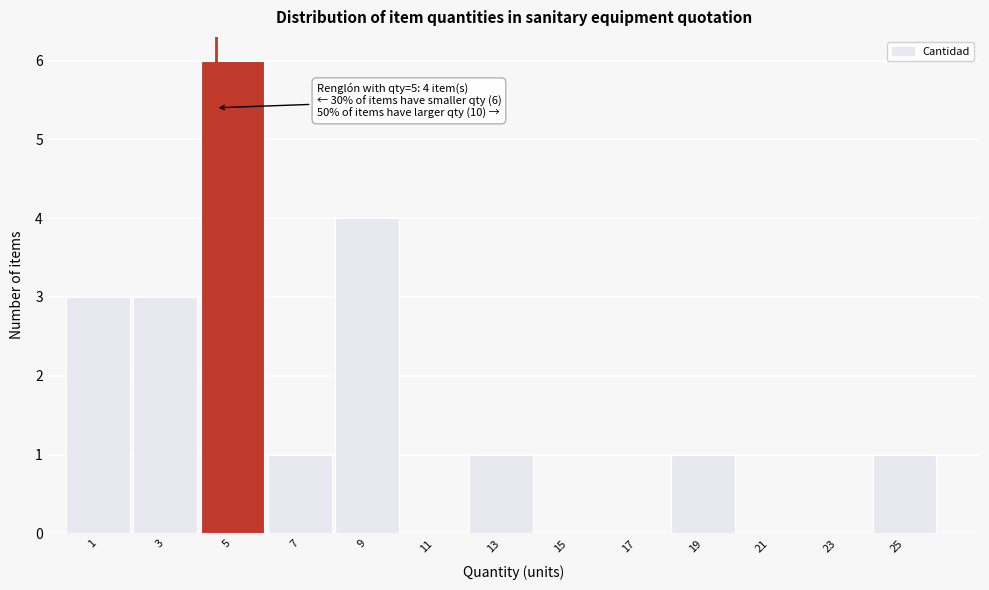

Reading left to right, transcribe all the data shown in this chart.

1=3	3=3	5=6	7=1	9=4	11=0	13=1	15=0	17=0	19=1	21=0	23=0	25=1